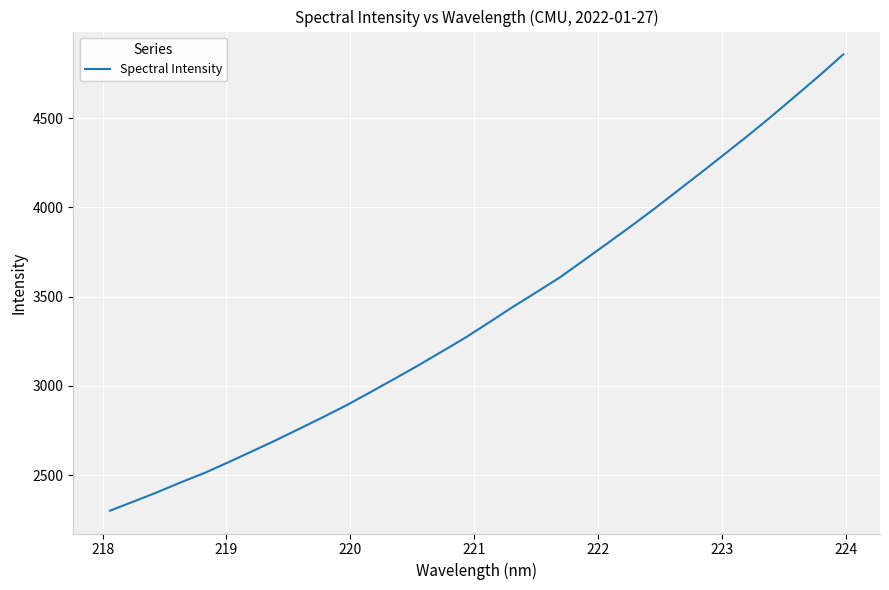

What is the difference between the maximum and minimum values?

2556.0